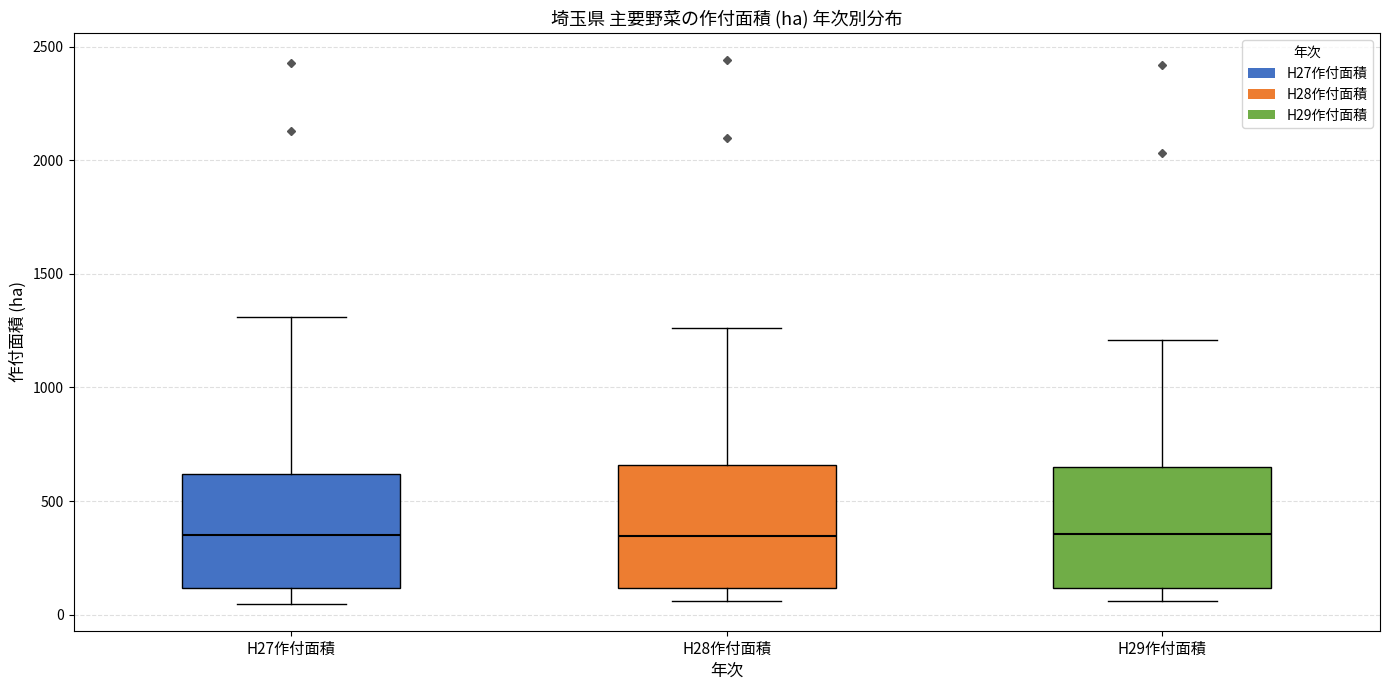

Reading left to right, transcribe this box plot: for each box, give where its median line is, the range the box spans, and where its two whiskers end, as read against the y-axis. The values are not printed on the chart, so give them approximately, as read against the axis.

H27作付面積: median 350, box 100 to 600, whiskers 50 to 1300
H28作付面積: median 350, box 100 to 650, whiskers 50 to 1250
H29作付面積: median 350, box 100 to 650, whiskers 50 to 1200